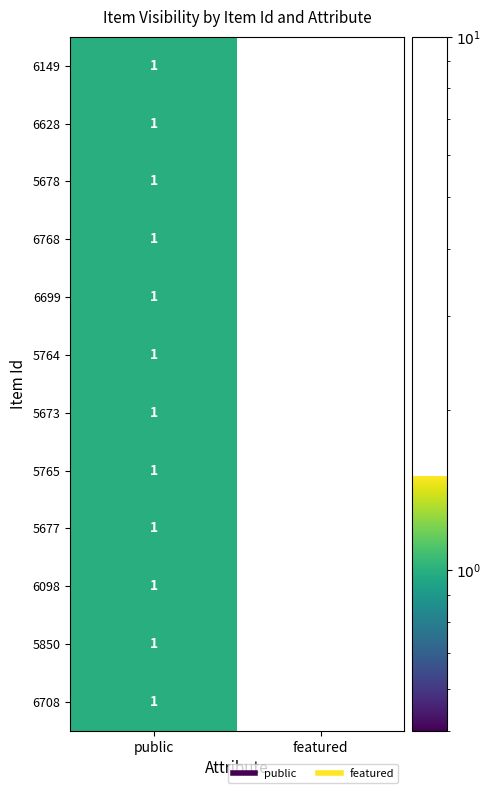

True or false: 6708 has a value of -1 at featured.

False